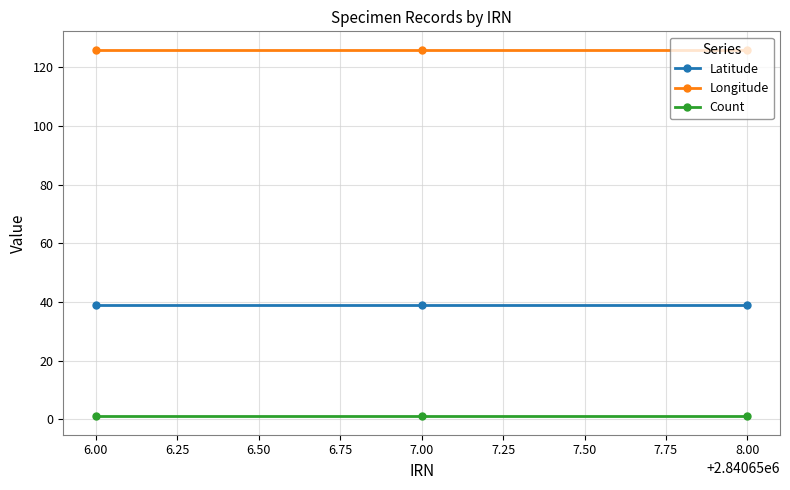

Is the value of Longitude at 7.00 greater than the value of Latitude at 7.00?

Yes